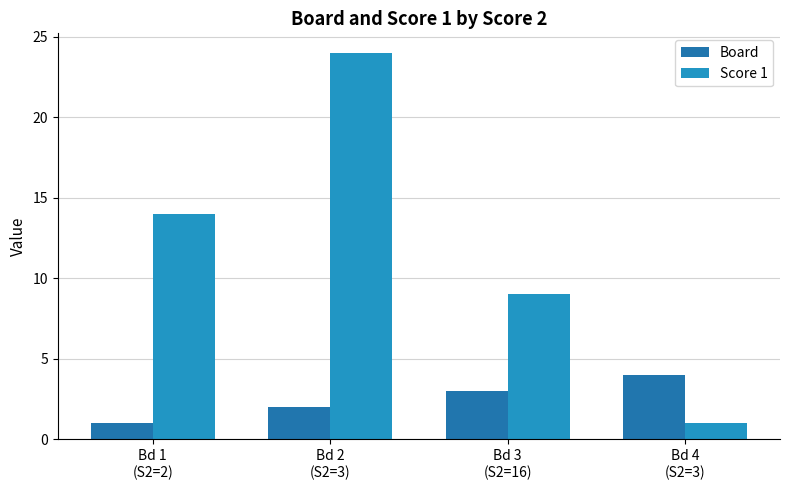

Which series has the largest range (max minus min)?

Score 1